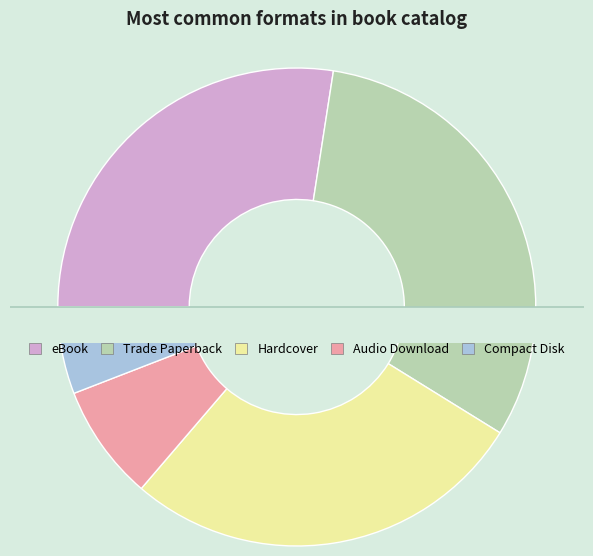

Which slice is the largest?

Trade Paperback